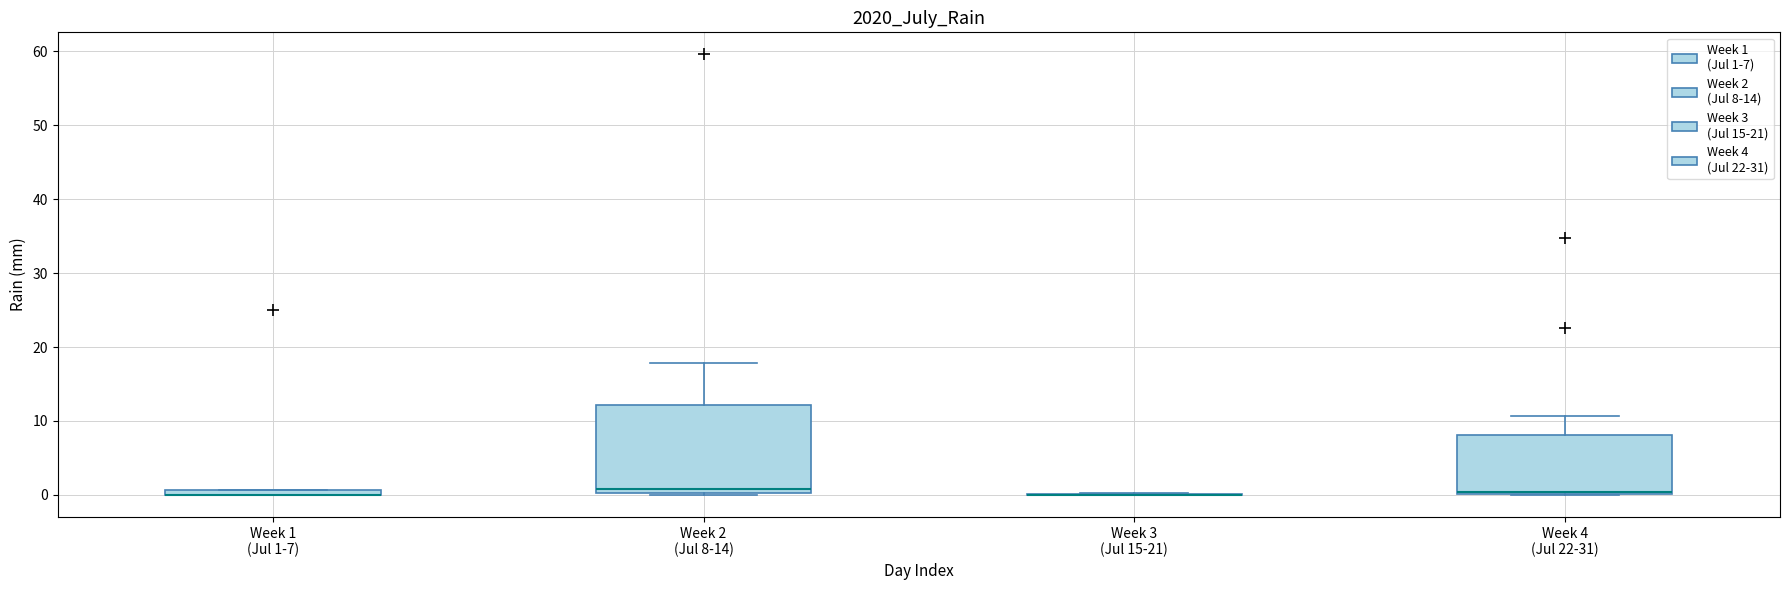

Which box is the tallest, from its lower edge to its upper edge?

Week 2 (Jul 8-14)